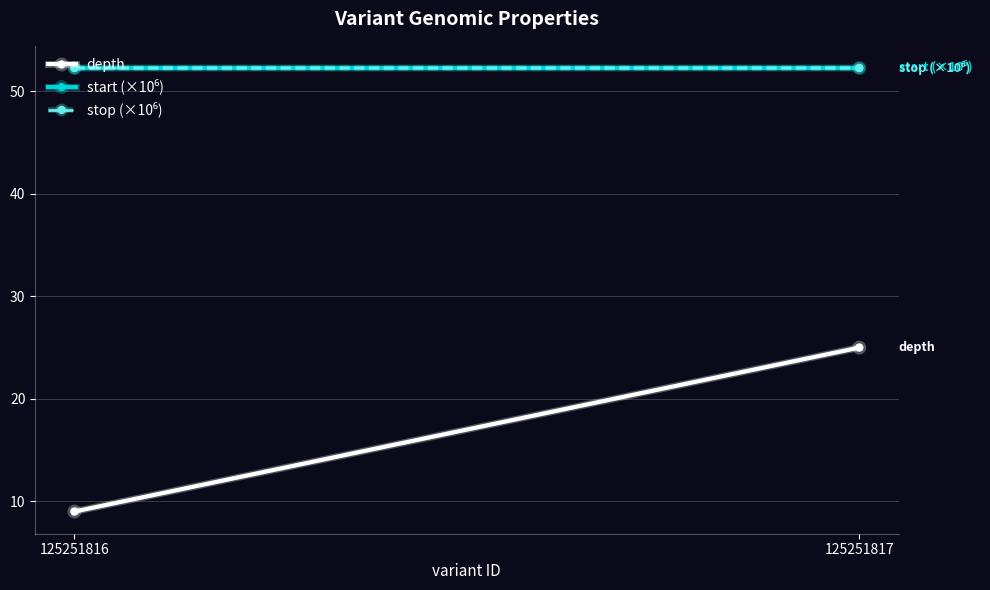

What is the sum of the stop (×10⁶) values at 125251817 and 125251816?

104.6